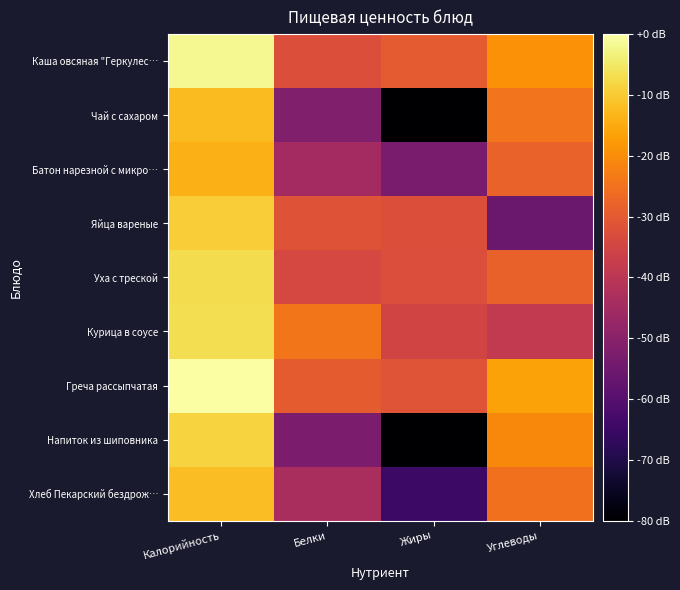

At which category is the sum across all series the highest?

Калорийность